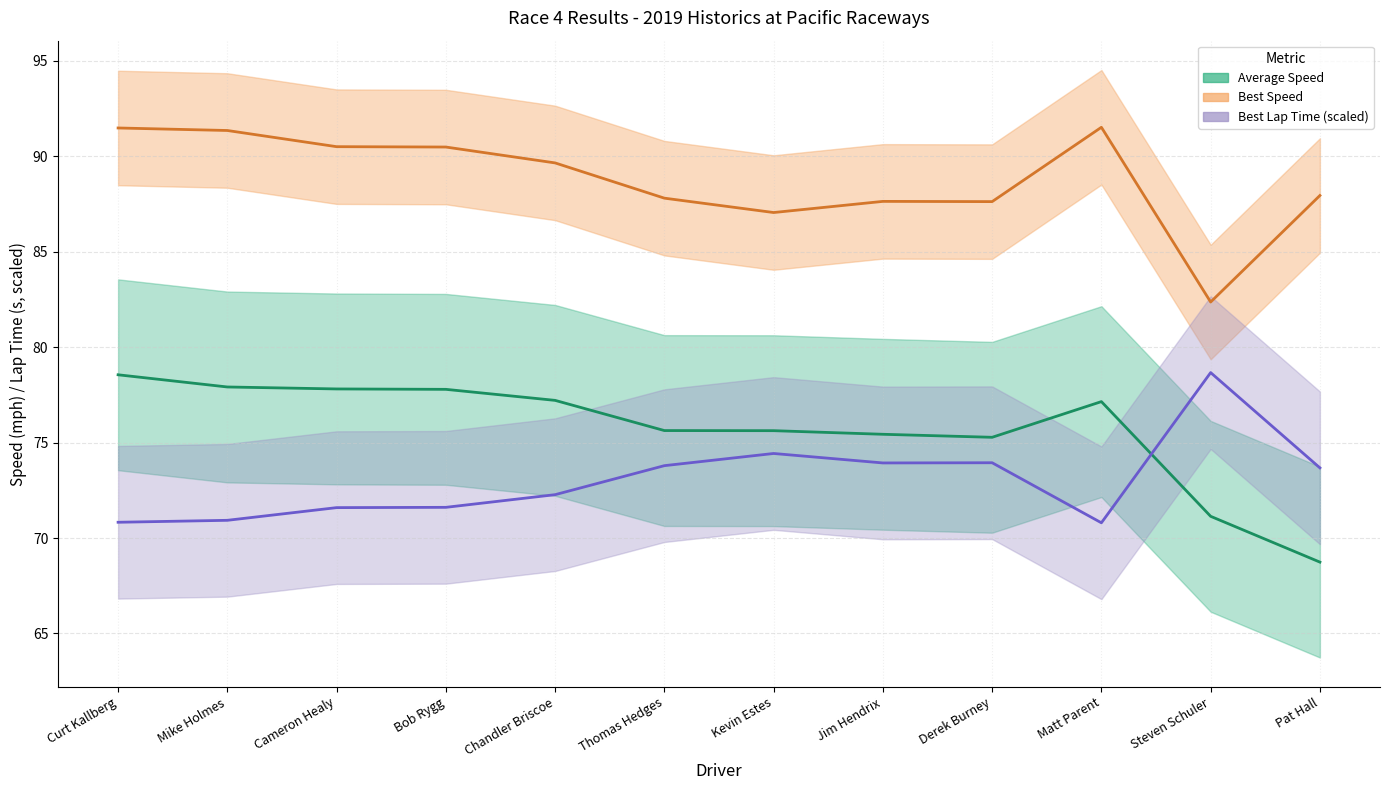

List the labels in order of Best Speed value, largest first.

Matt Parent, Curt Kallberg, Mike Holmes, Cameron Healy, Bob Rygg, Chandler Briscoe, Pat Hall, Thomas Hedges, Jim Hendrix, Derek Burney, Kevin Estes, Steven Schuler